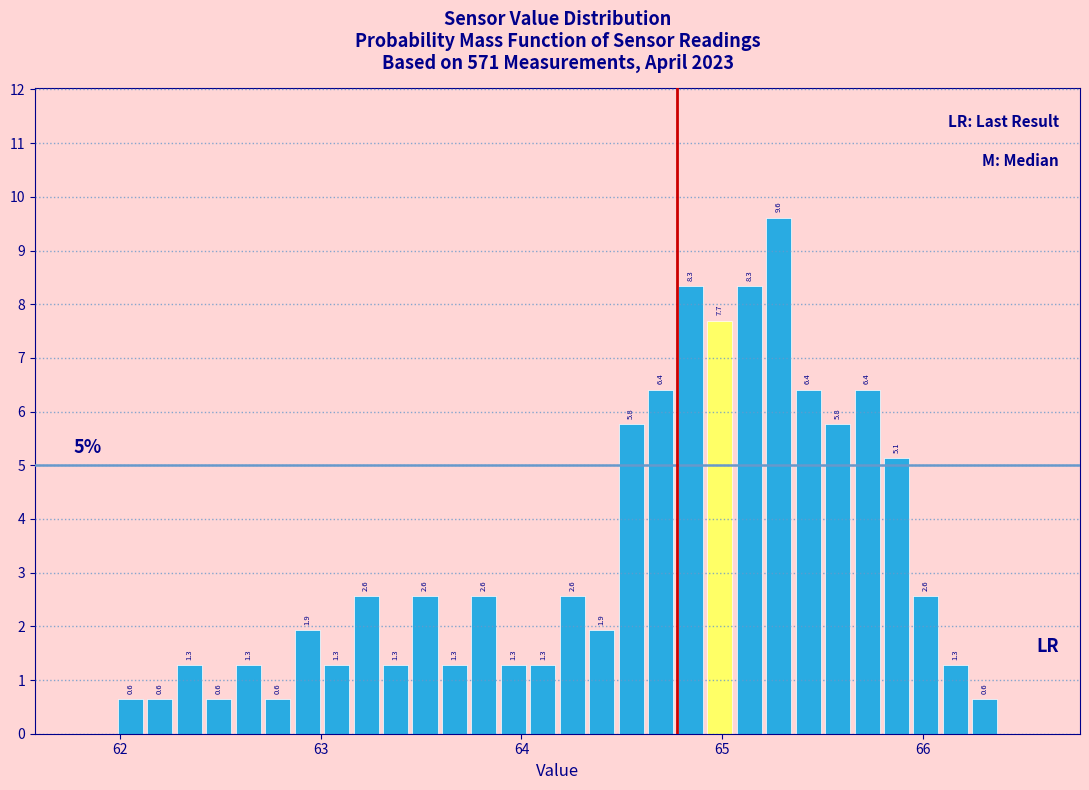

Around what value on the x-axis is the tallest bar? Give the approximate position of its centre, as read against the axis.

65.3